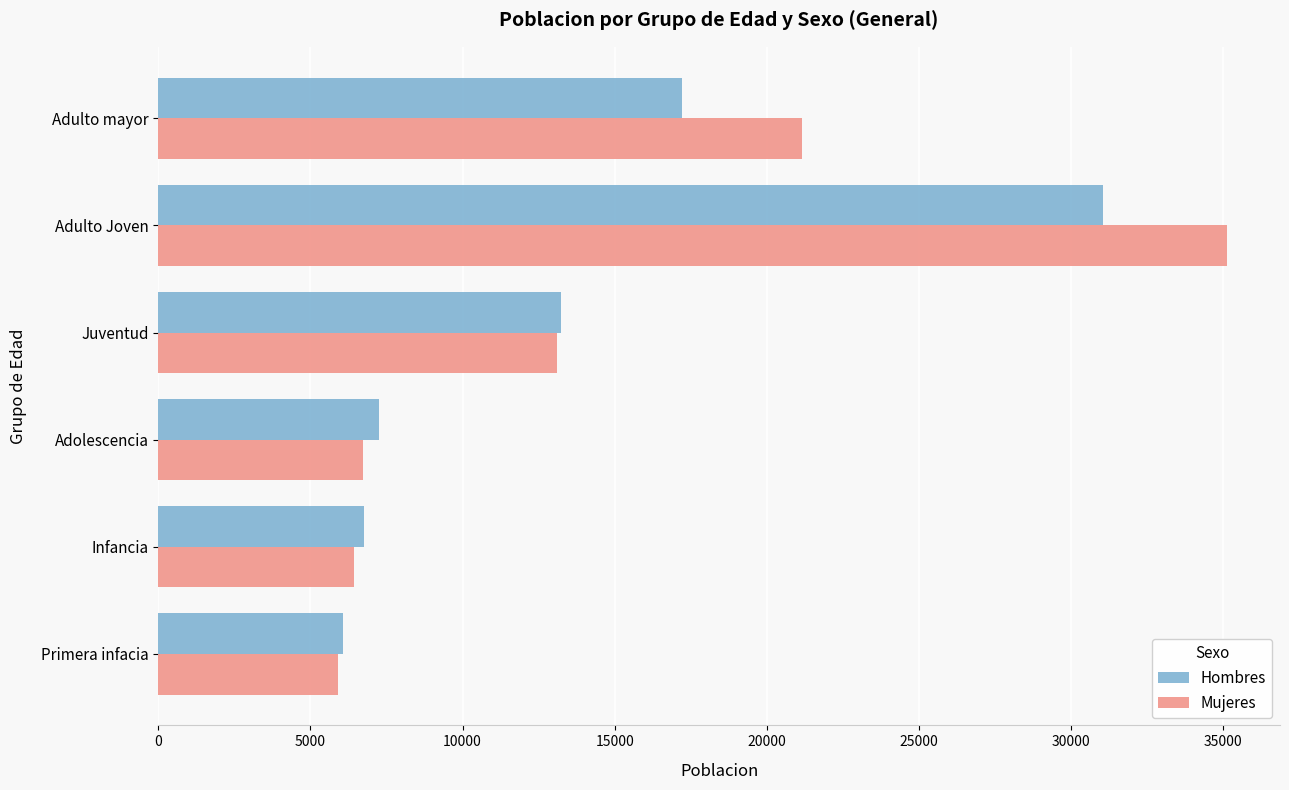

What is the difference between the second highest and second lowest values in the Mujeres series?

14740